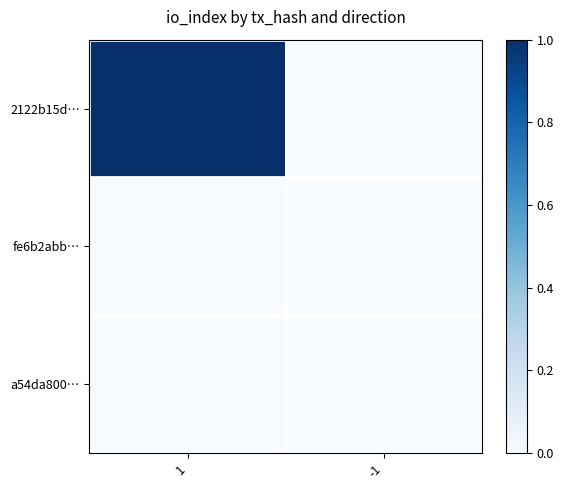

At how many categories does at least one series exceed 0?

1